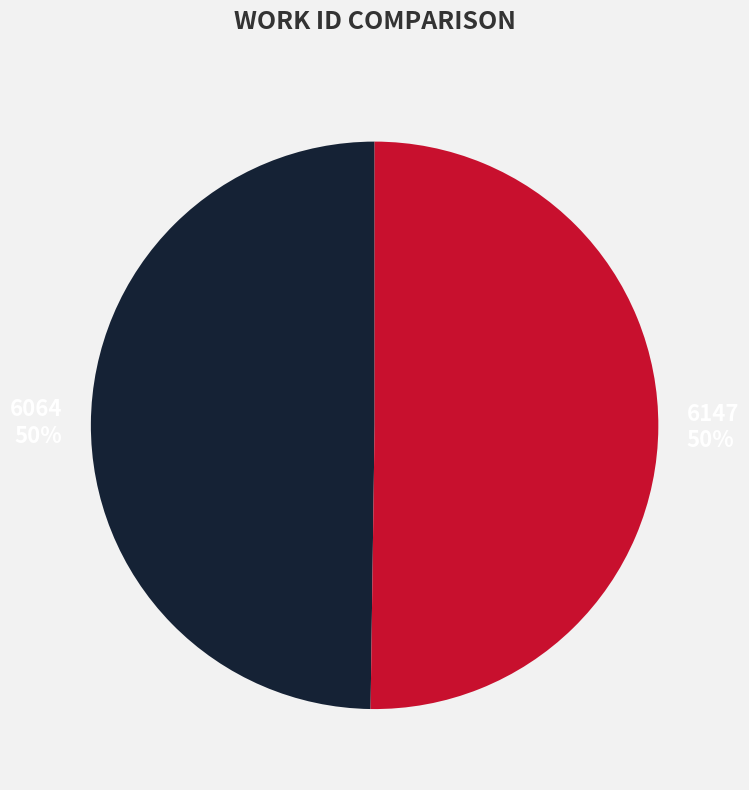

Do 6064 and 6147 together represent more than half of the pie?

Yes